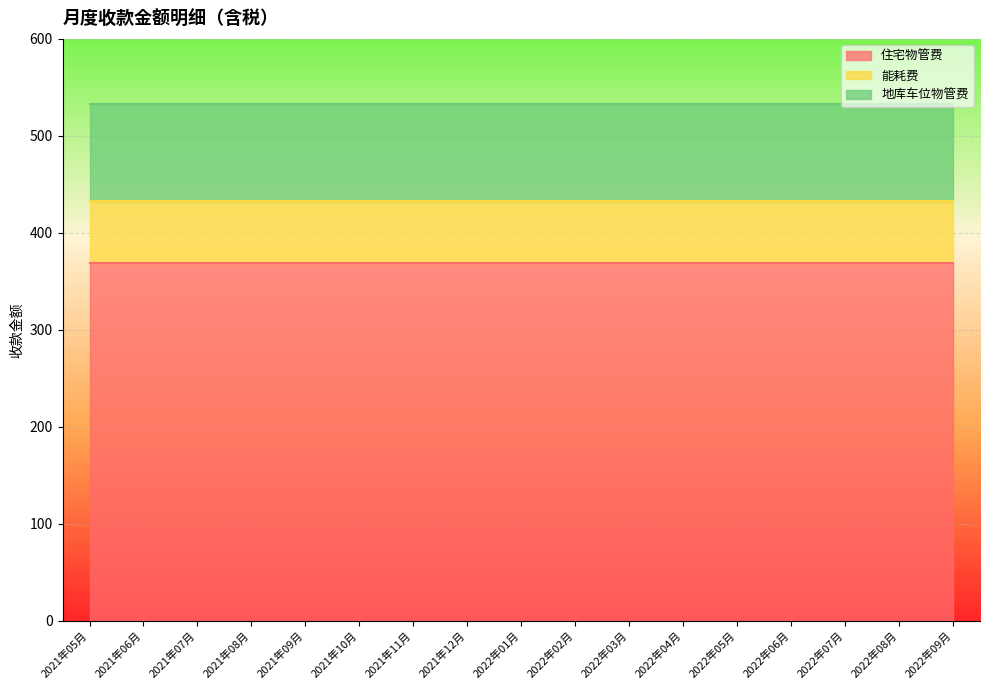

How many distinct data groups are displayed?

3